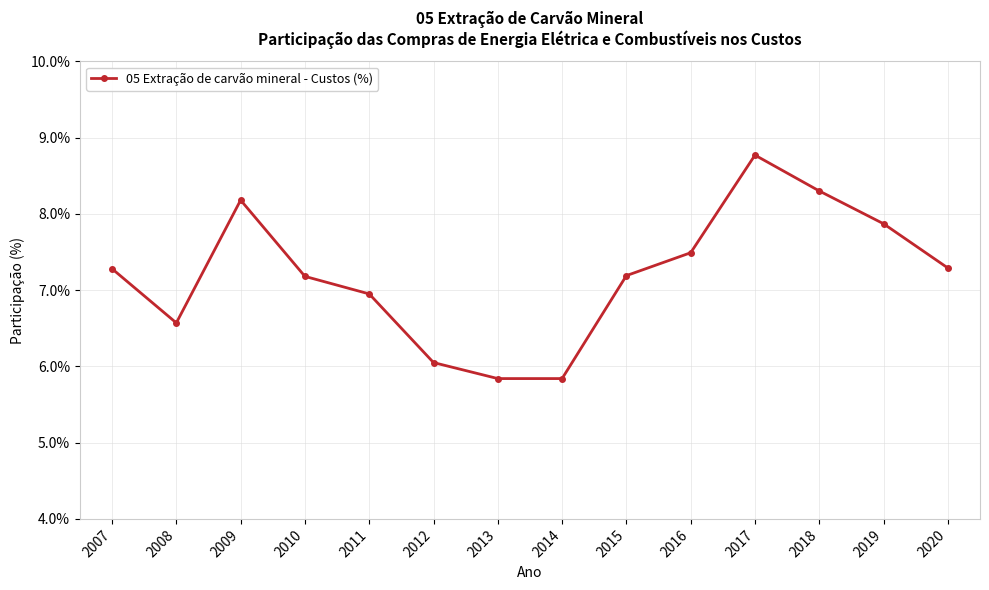

Is it true that the value at 2008 is 6.6?

True